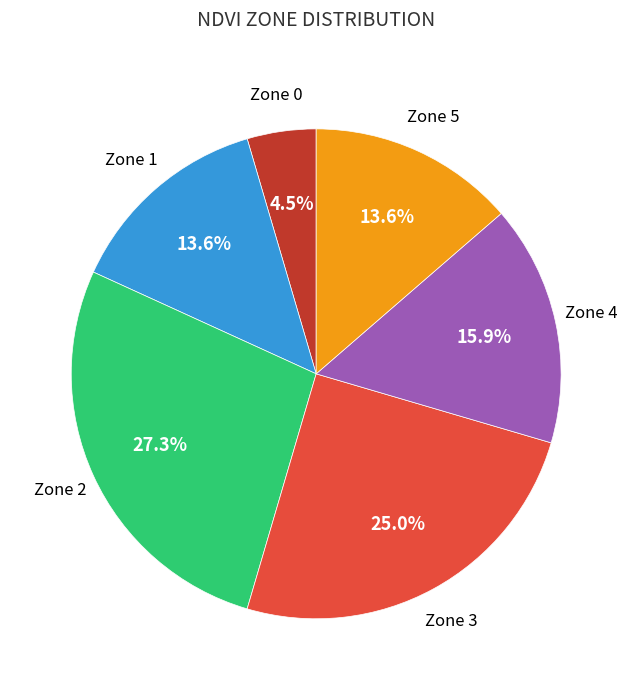

Is there any slice that represents more than half of the pie?

No